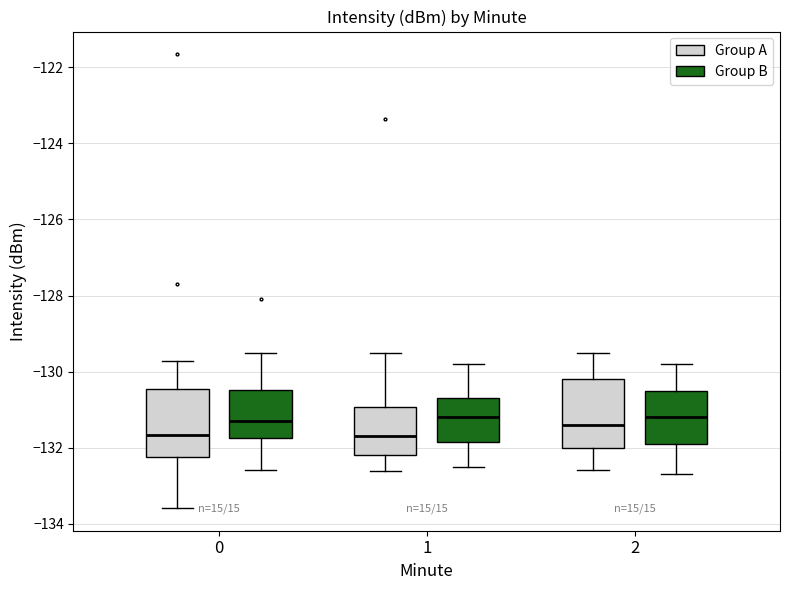

Reading left to right, read every box against the y-axis: the position of its median line, the range the box covers, and the ends of its whiskers. The values are not printed on the chart, so give them approximately, as read against the axis.

0 (Group A): median -131.6, box -132.2 to -130.4, whiskers -133.6 to -129.8
0 (Group B): median -131.2, box -131.8 to -130.4, whiskers -132.6 to -129.6
1 (Group A): median -131.6, box -132.2 to -131.0, whiskers -132.6 to -129.6
1 (Group B): median -131.2, box -131.8 to -130.6, whiskers -132.4 to -129.8
2 (Group A): median -131.4, box -132.0 to -130.2, whiskers -132.6 to -129.4
2 (Group B): median -131.2, box -131.8 to -130.4, whiskers -132.6 to -129.8